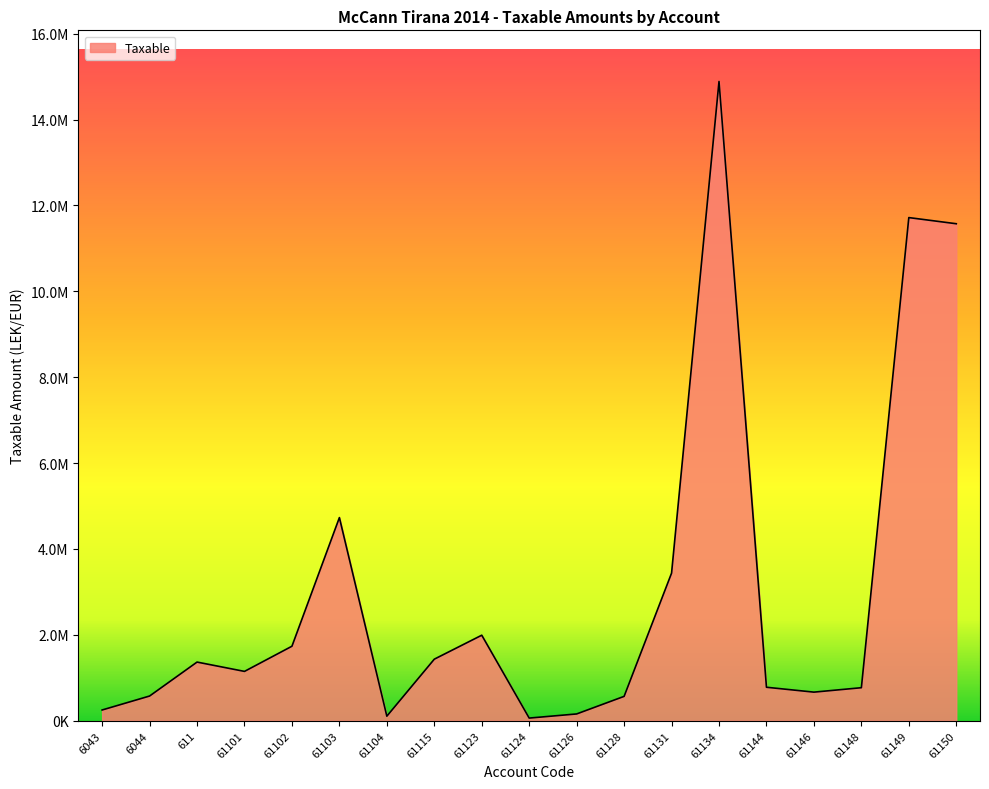

List the labels in order of value, smallest first.

61124, 61104, 61126, 6043, 61128, 6044, 61146, 61148, 61144, 61101, 611, 61115, 61102, 61123, 61131, 61103, 61150, 61149, 61134